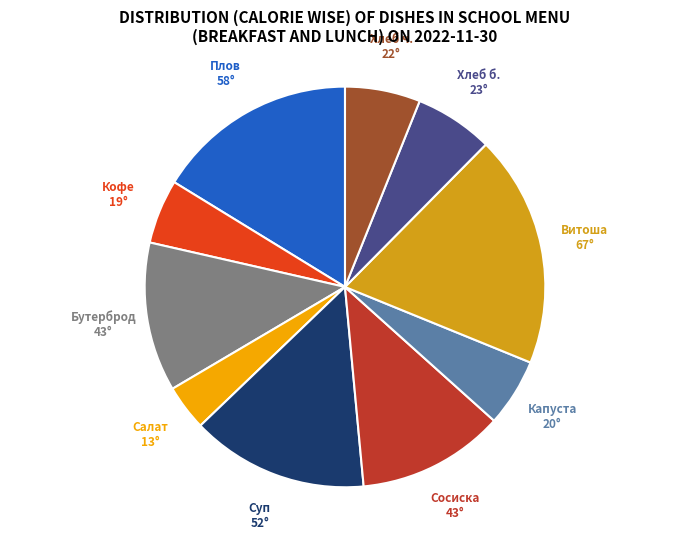

Is there a majority slice in this chart?

No